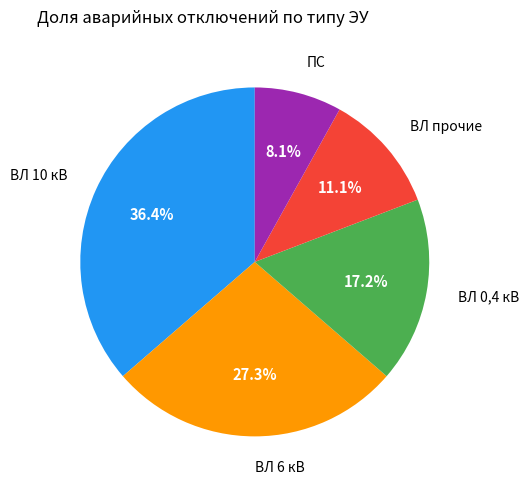

How much of the chart is everything except ПС?

91.9%